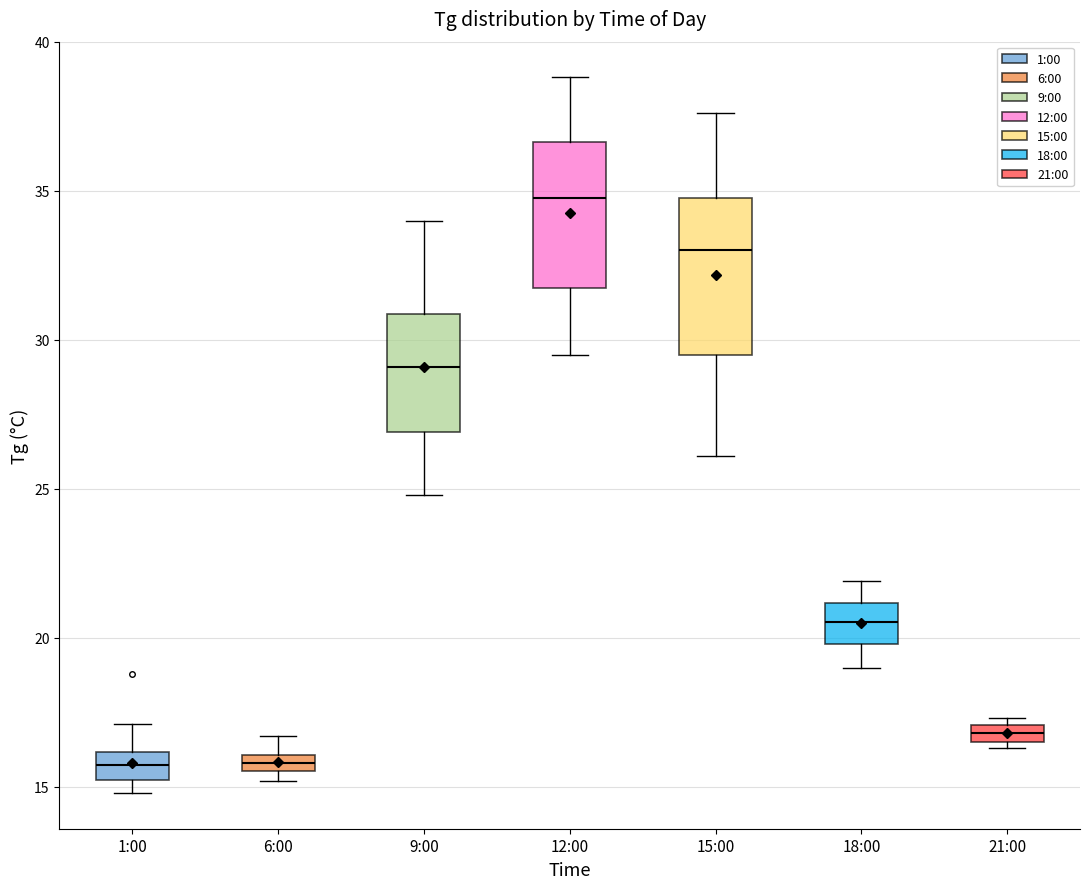

Where is the lower edge of the box for 1:00 on the y-axis? The values are not printed on the chart, so give them approximately, as read against the axis.

15.0